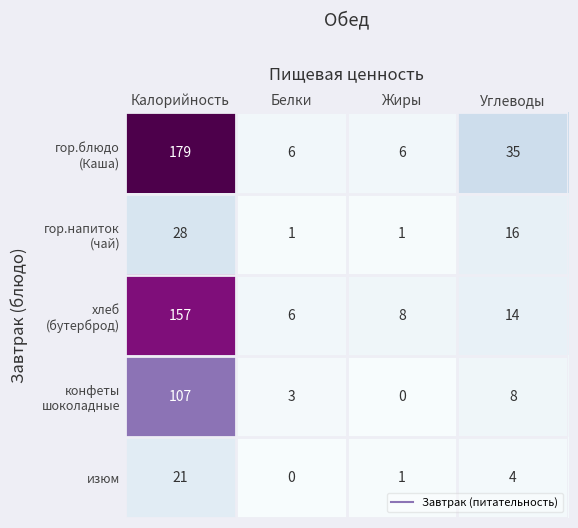

At which category is the sum across all series the highest?

Калорийность